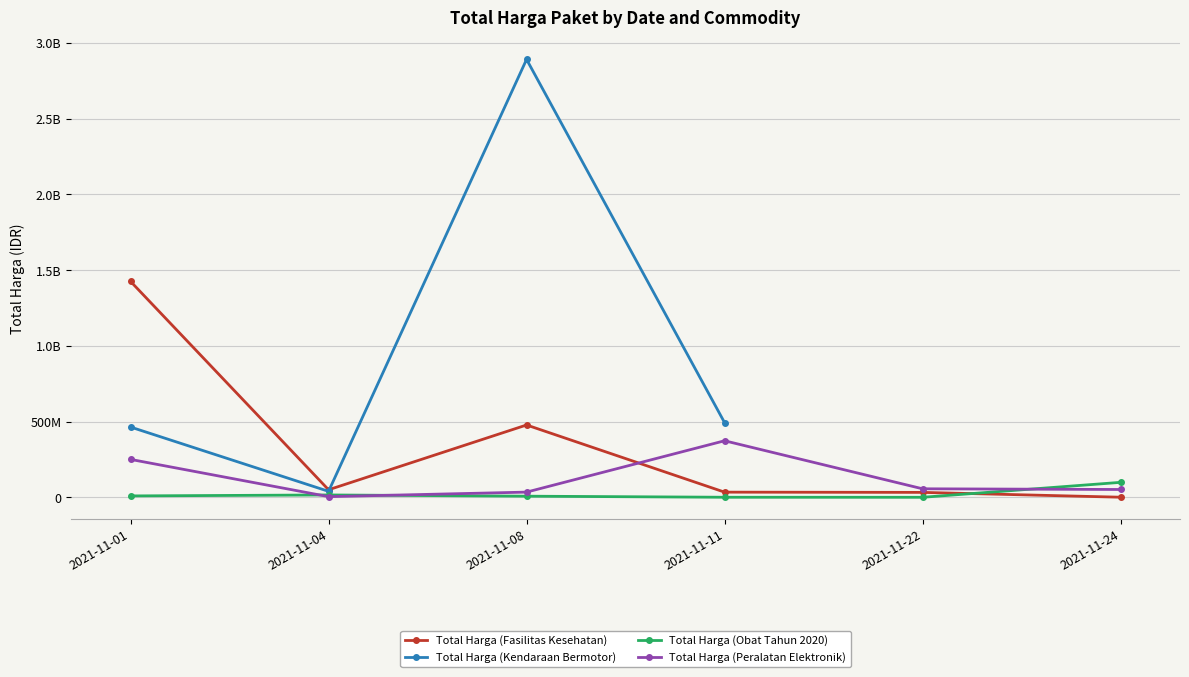

True or false: Total Harga (Kendaraan Bermotor) has a value of 705413238.6 at 2021-11-11.

False